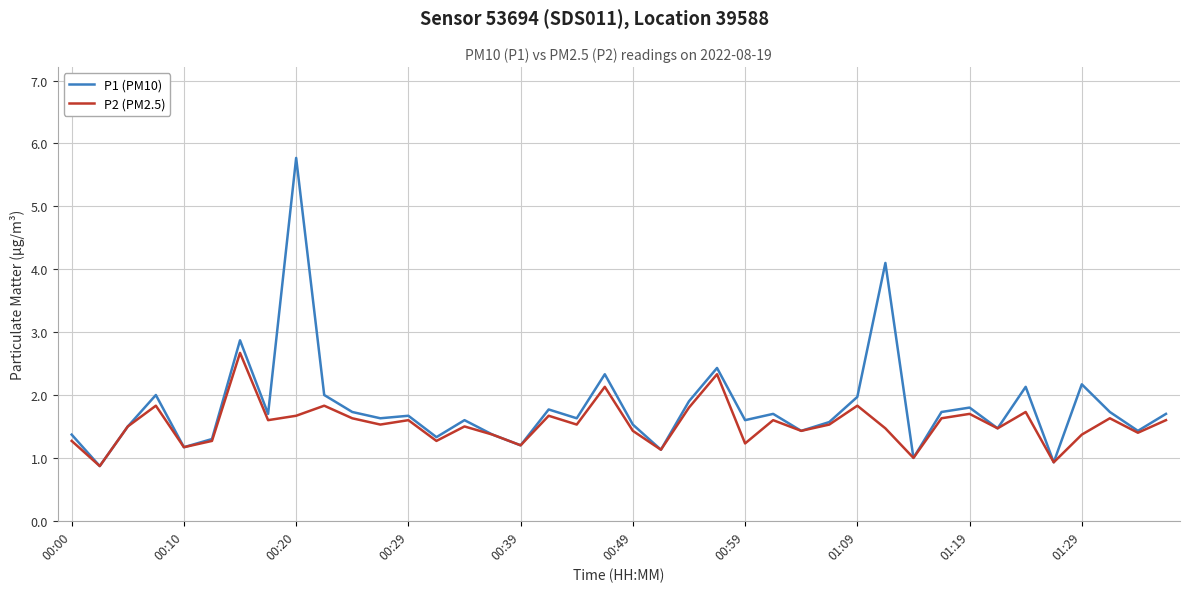

Which series has the widest spread of values?

P1 (PM10)